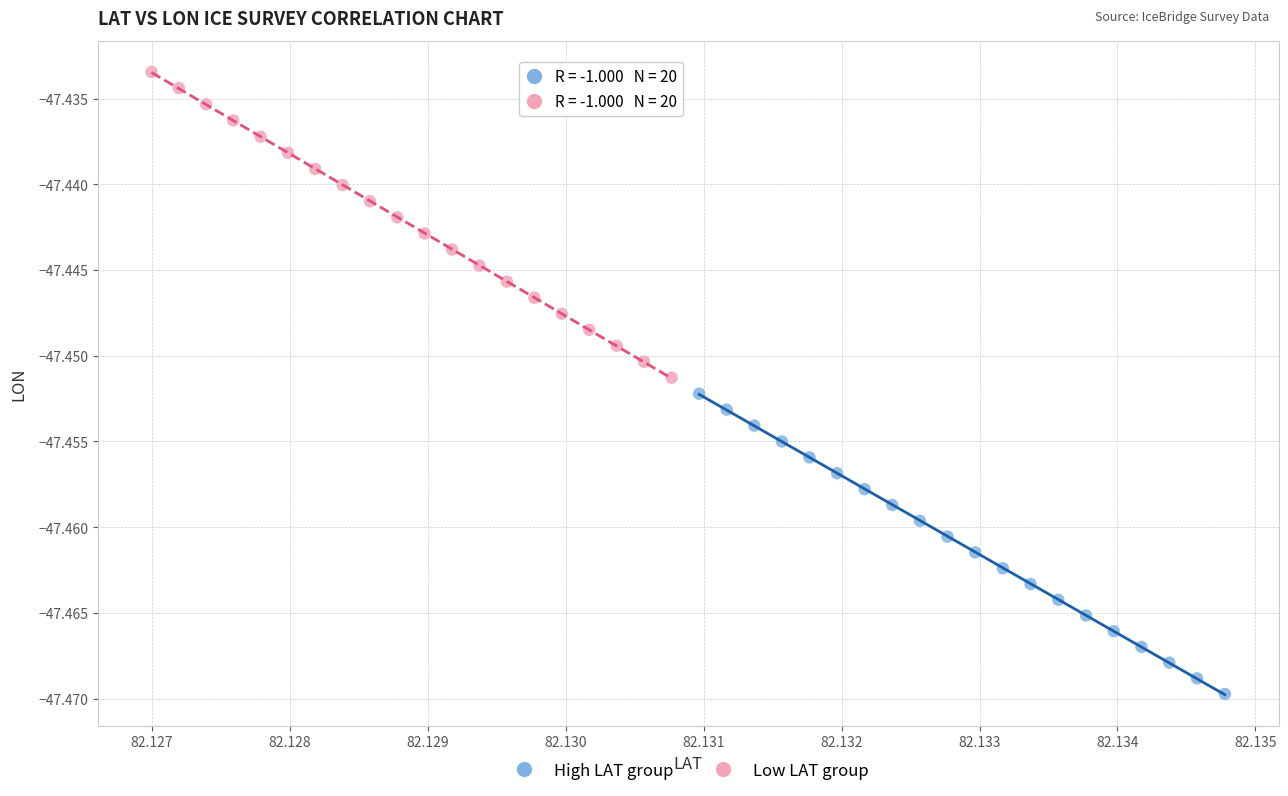

Which series reaches the minimum Y coordinate?

High LAT group